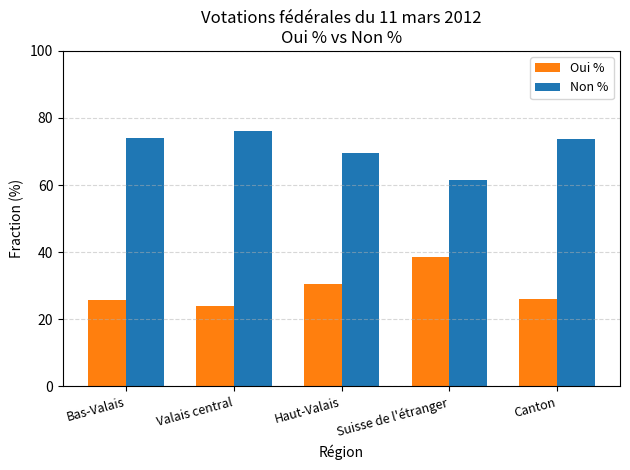

What are all the series names shown in the legend?

Oui %, Non %